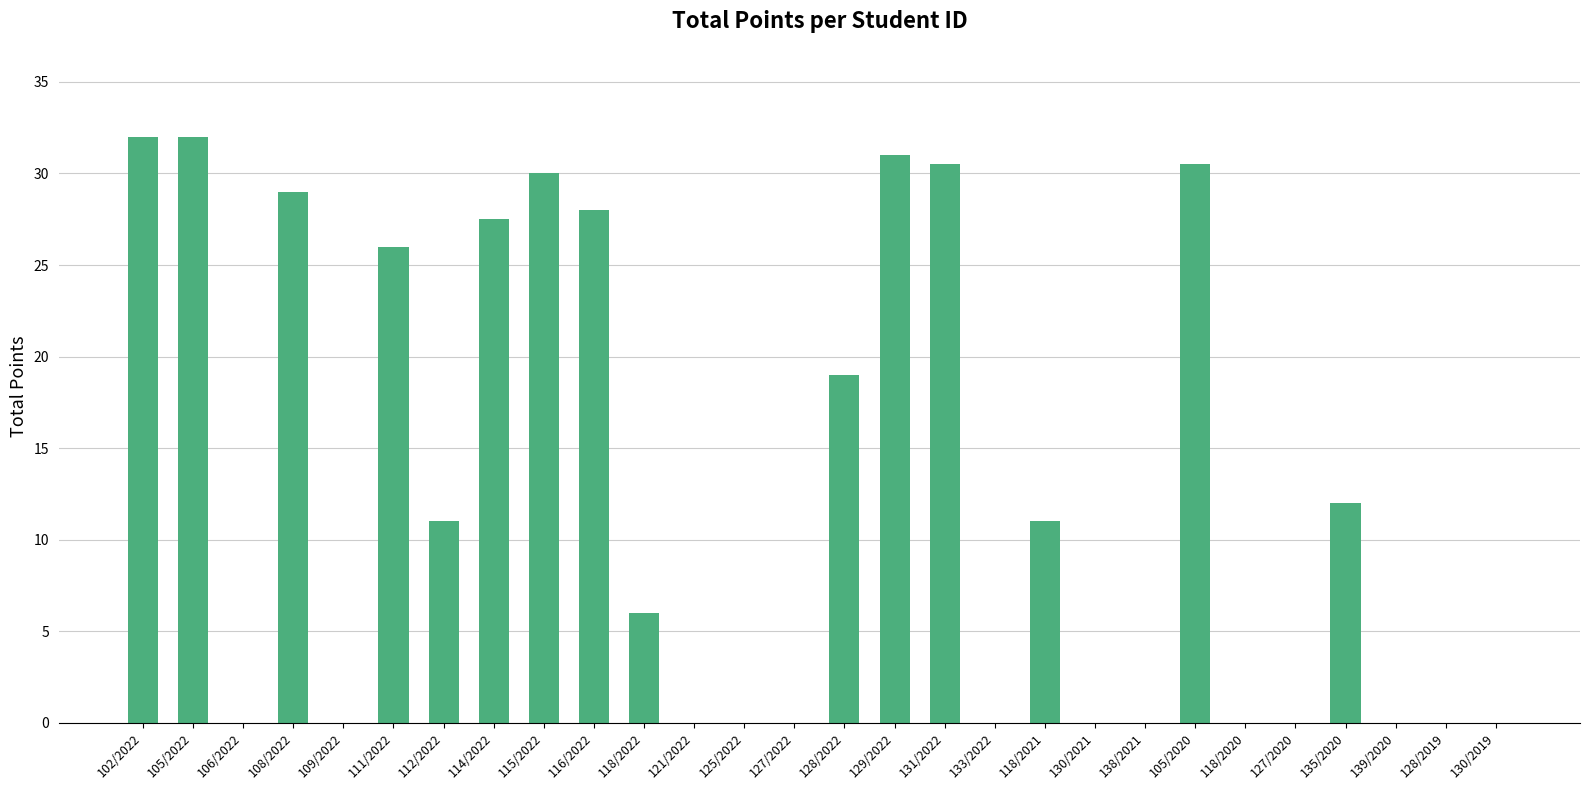

What is the greatest value displayed?

32.0